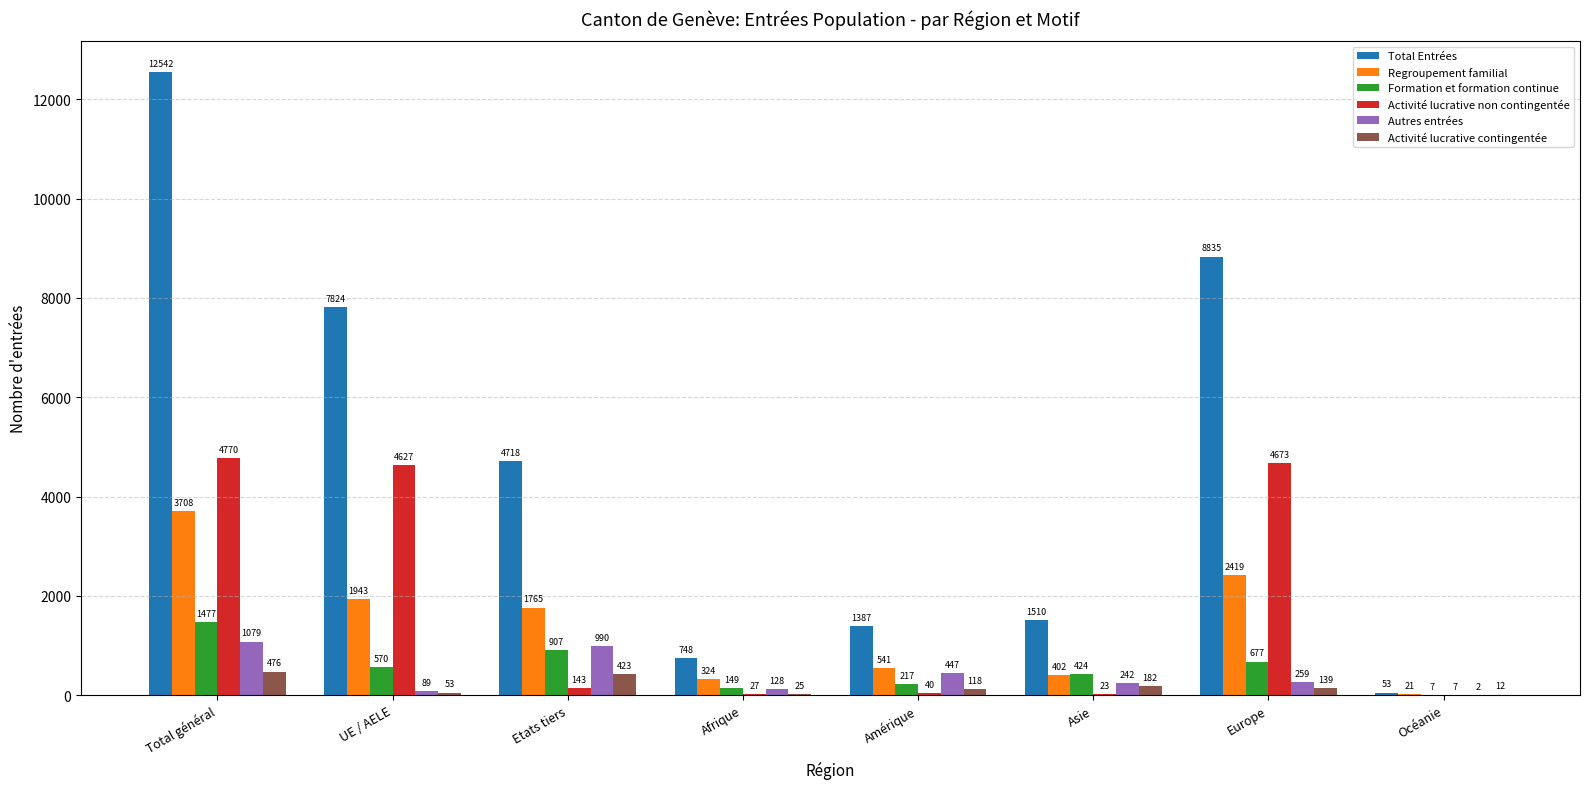

What is the highest value of the Autres entrées series?

1079